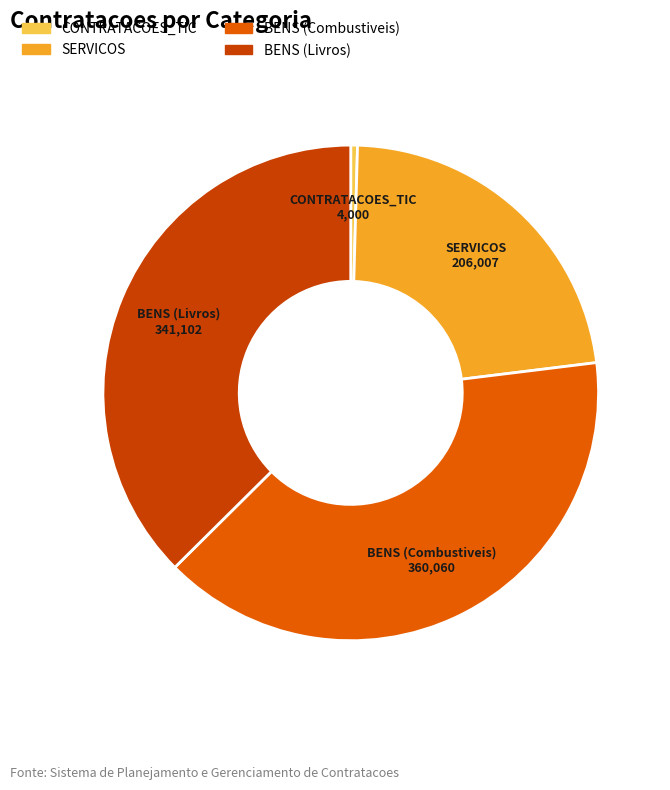

Is there any slice that represents more than half of the pie?

No